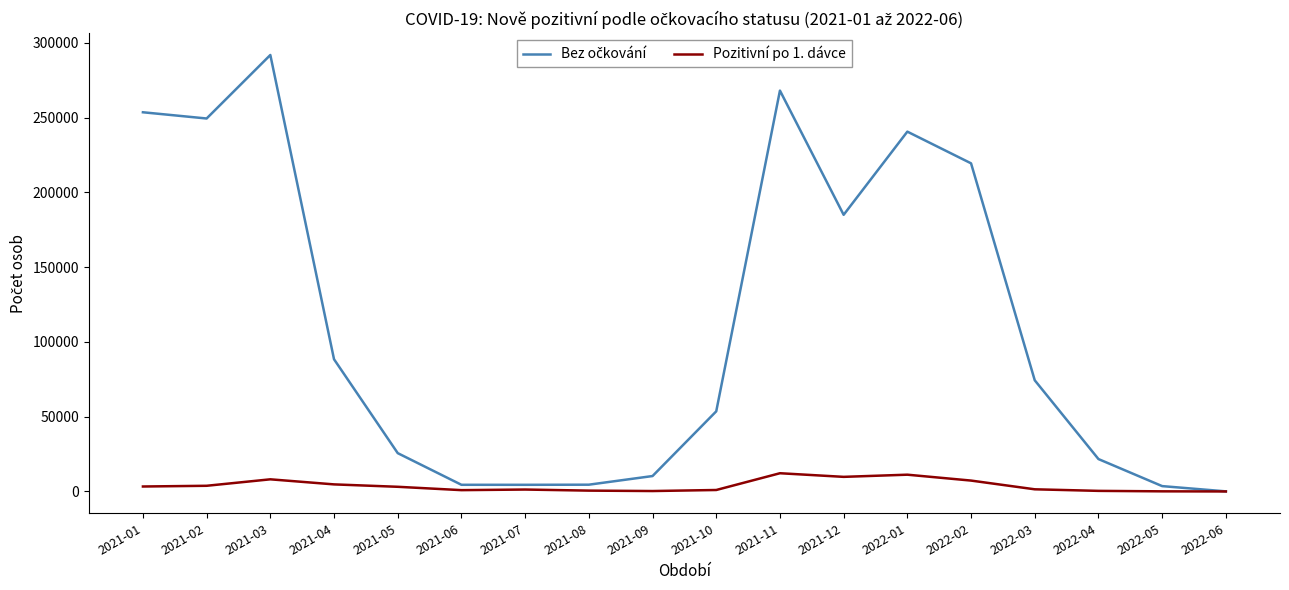

At which category is the sum across all series the highest?

2021-03